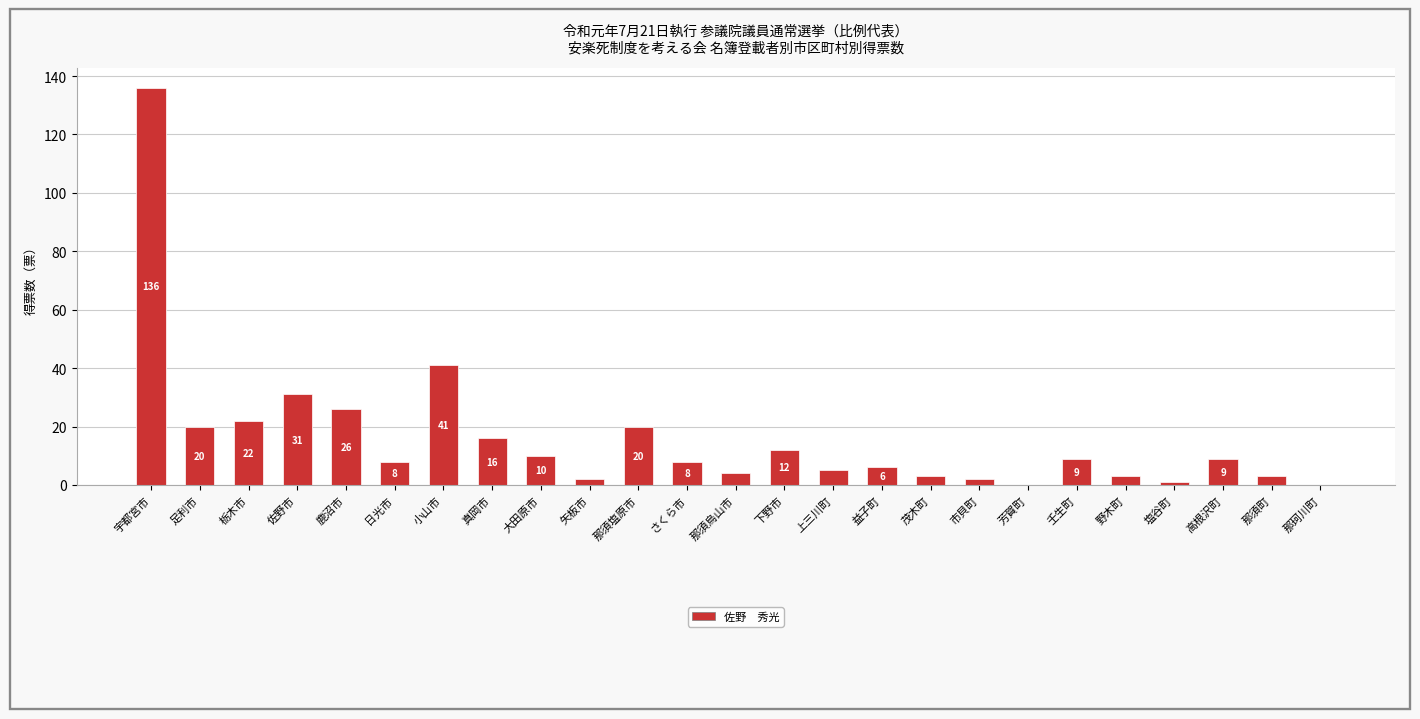

Reading left to right, transcribe all the data shown in this chart.

136	20	22	31	26	8	41	16	10	2	20	8	4	12	5	6	3	2	0	9	3	1	9	3	0